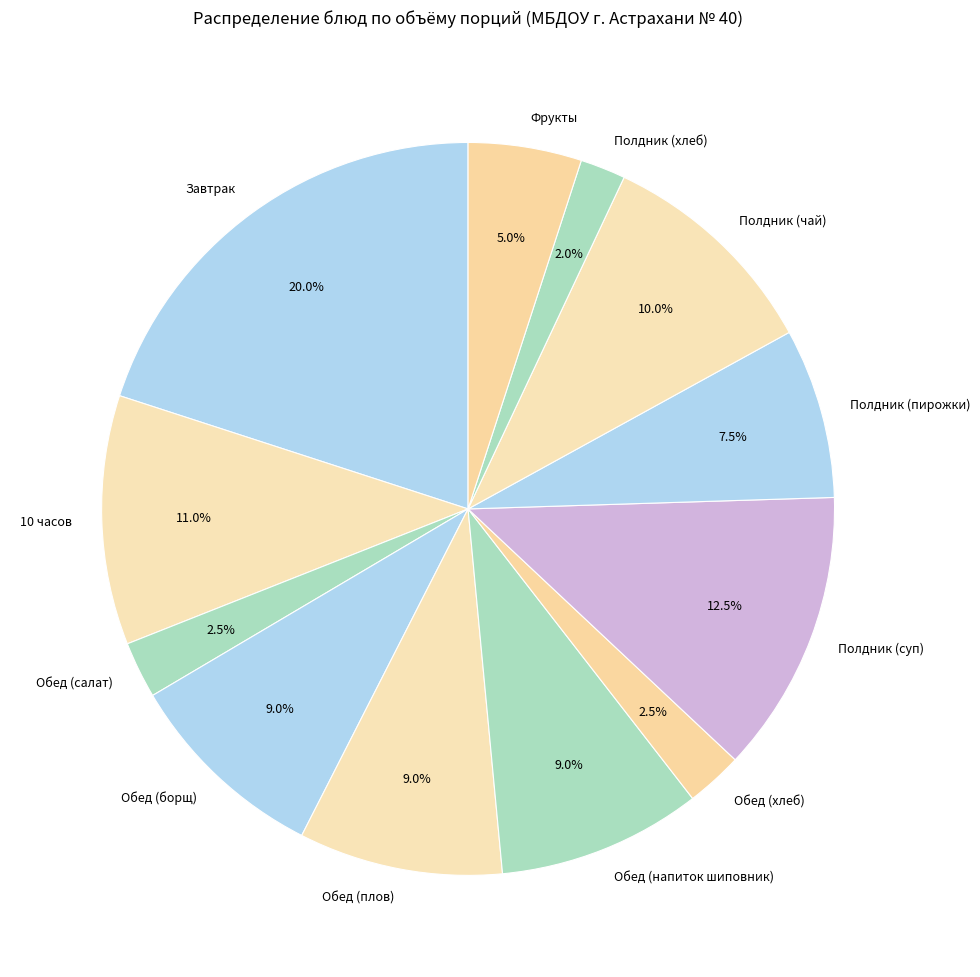

Approximately how many times larger is the value at 10 часов compared to Полдник (чай)?

1.1